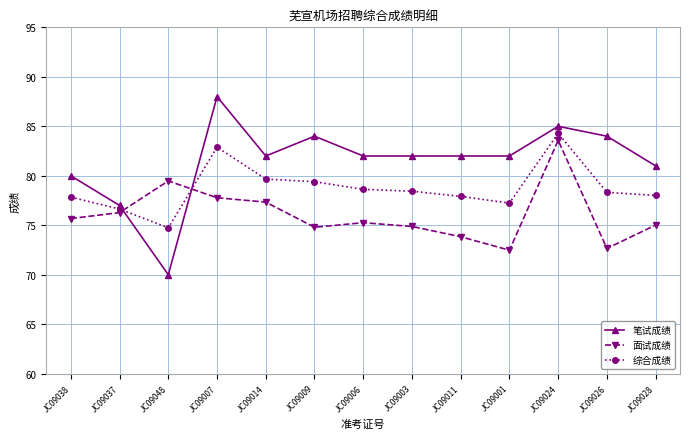

What is the label of the 2nd point from the left?

JC09037